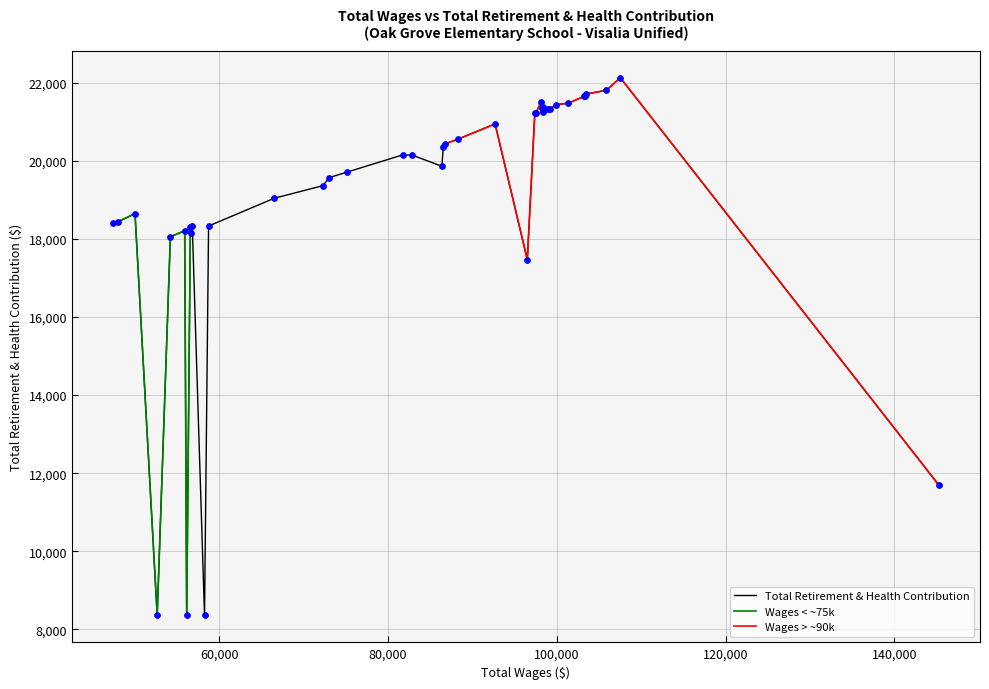

What is the change in value from 15 to 27?

-2173